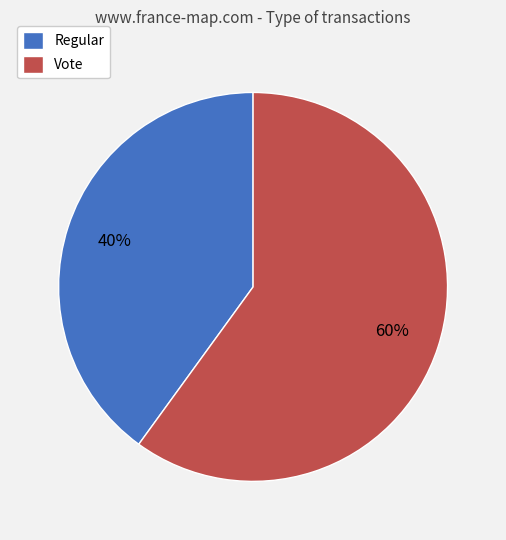

Which category has the biggest portion of the pie?

Vote